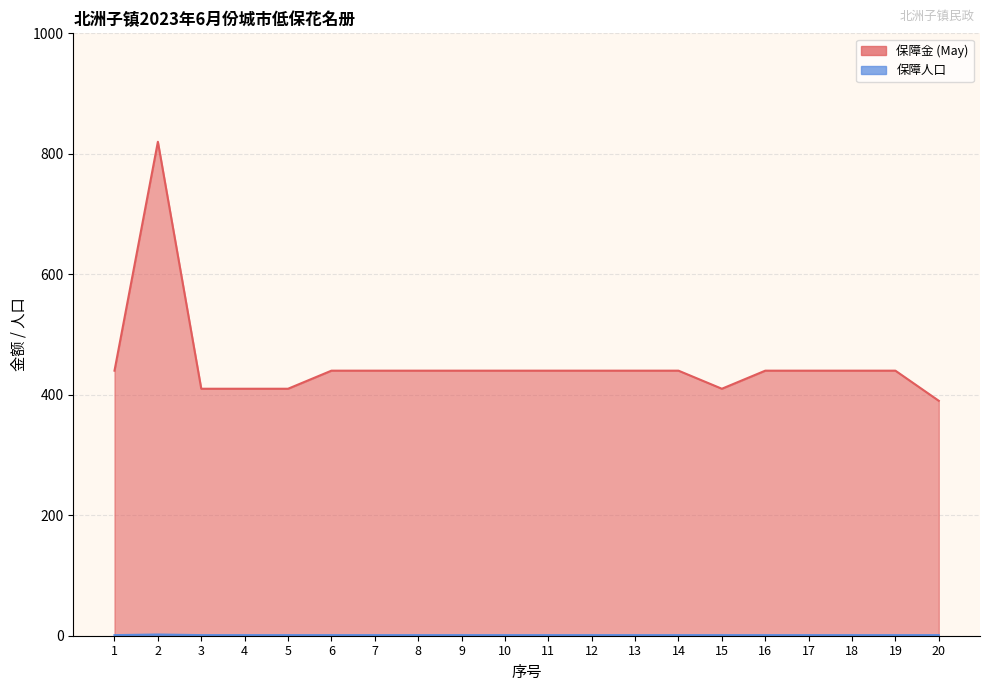

True or false: 保障人口 has a value of 1 at 19.

False